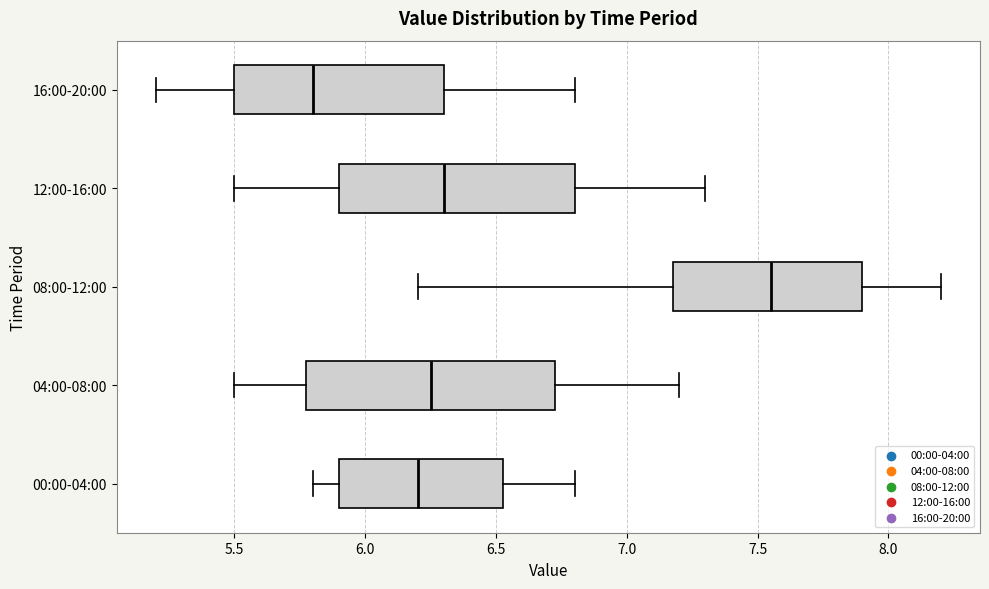

Reading bottom to top, read every box against the x-axis: the position of its median line, the range the box covers, and the ends of its whiskers. The values are not printed on the chart, so give them approximately, as read against the axis.

00:00-04:00: median 6.20, box 5.90 to 6.55, whiskers 5.80 to 6.80
04:00-08:00: median 6.25, box 5.80 to 6.75, whiskers 5.50 to 7.20
08:00-12:00: median 7.55, box 7.20 to 7.90, whiskers 6.20 to 8.20
12:00-16:00: median 6.30, box 5.90 to 6.80, whiskers 5.50 to 7.30
16:00-20:00: median 5.80, box 5.50 to 6.30, whiskers 5.20 to 6.80